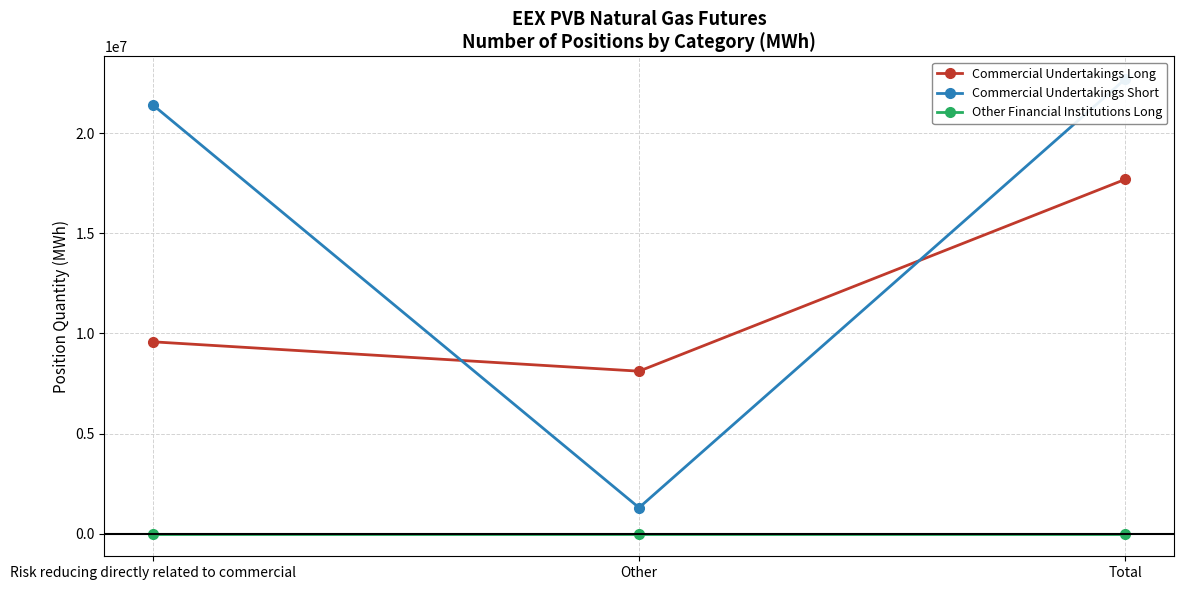

Rank the series by their maximum value, from lowest to highest.

Other Financial Institutions Long, Commercial Undertakings Long, Commercial Undertakings Short